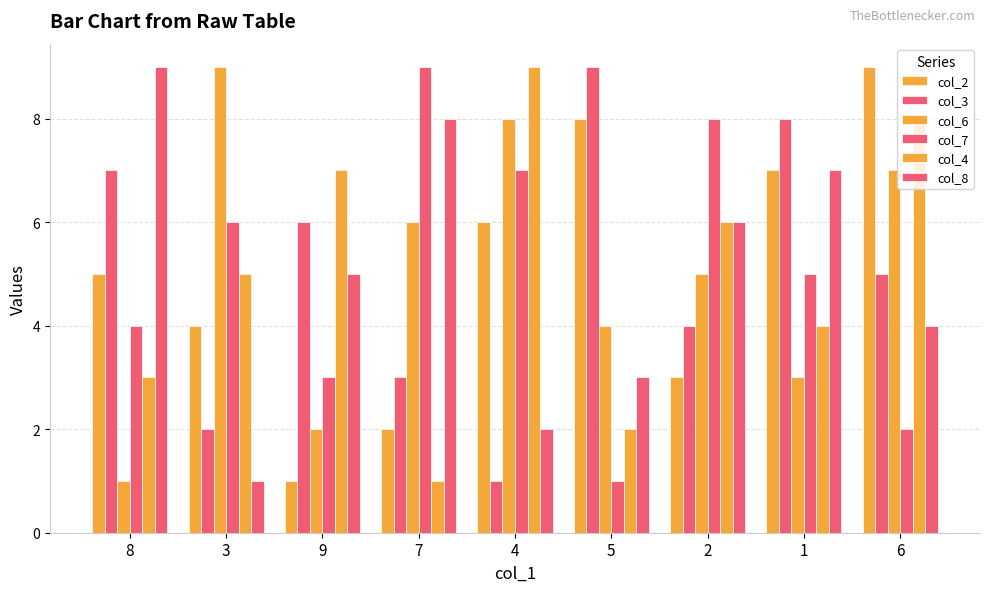

What is the difference between the maximum and minimum values in the col_3 series?

8